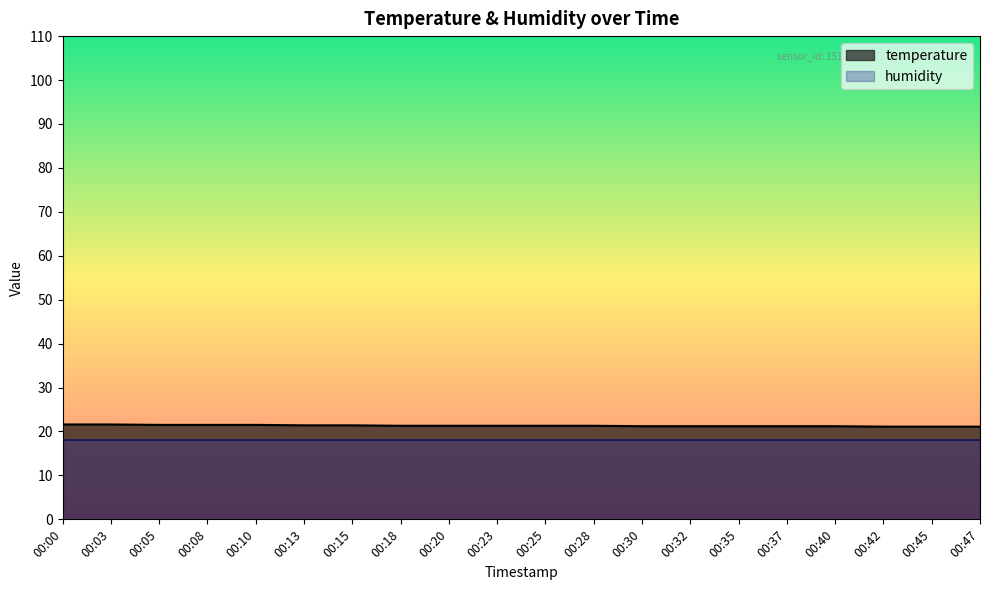

True or false: there are more than 1 points higher than both neighbors.

False